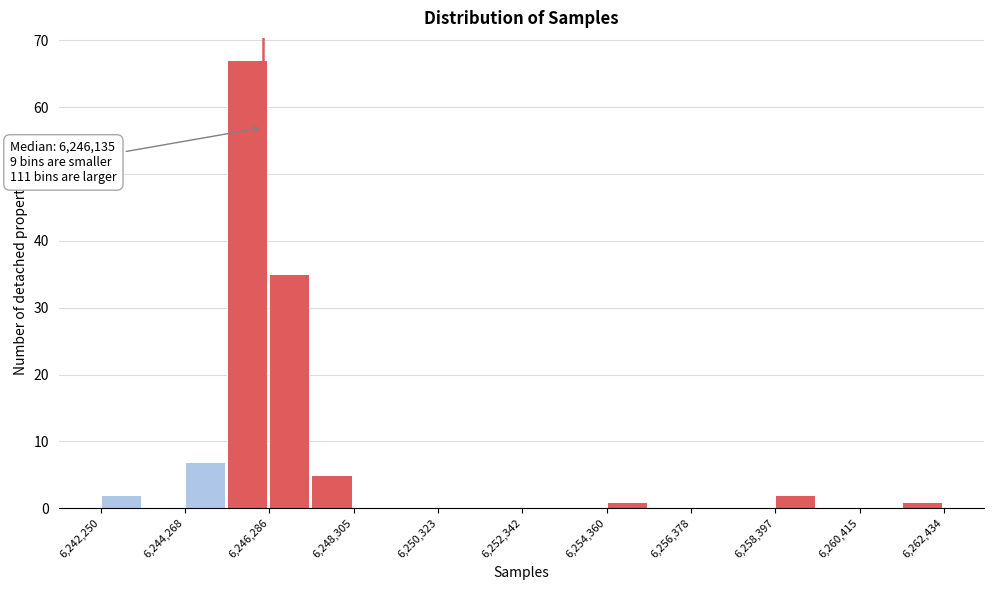

Read against the x-axis, roughly where is the centre of the tallest bar?

6246000